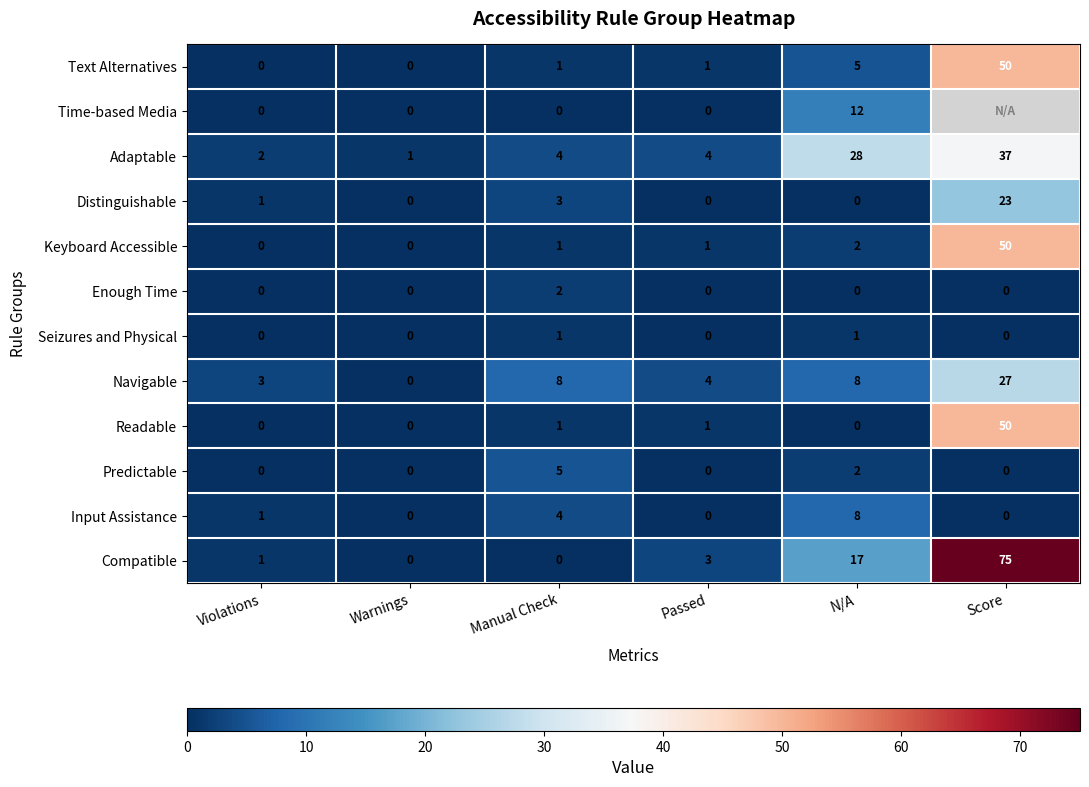

What is the approximate value of Input Assistance at Violations?

1